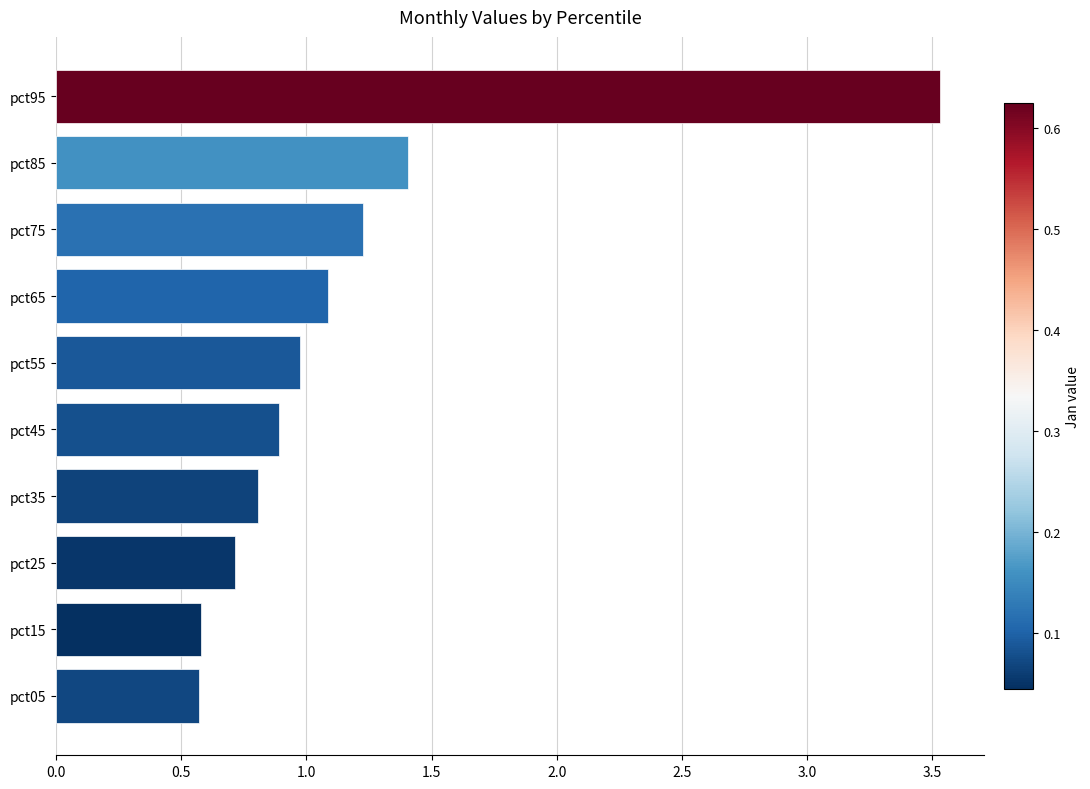

The value at pct15 is 1.0. True or false?

False